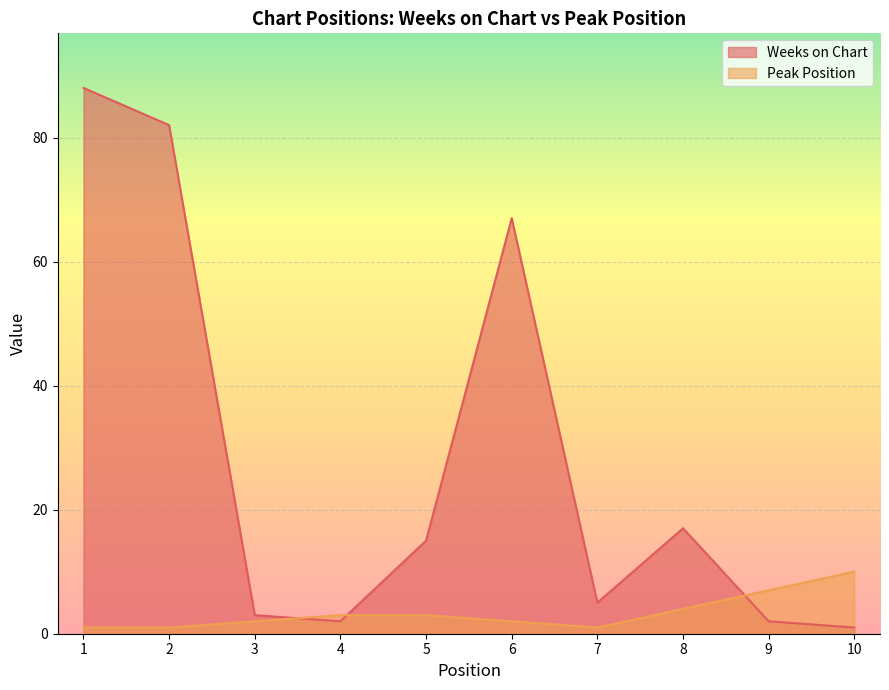

Rank the series by their average value, from lowest to highest.

Peak Position, Weeks on Chart